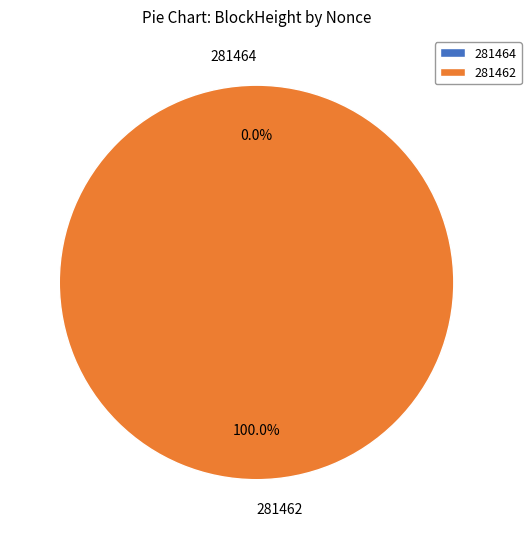

Is it true that 281464 is 1% of the pie?

False